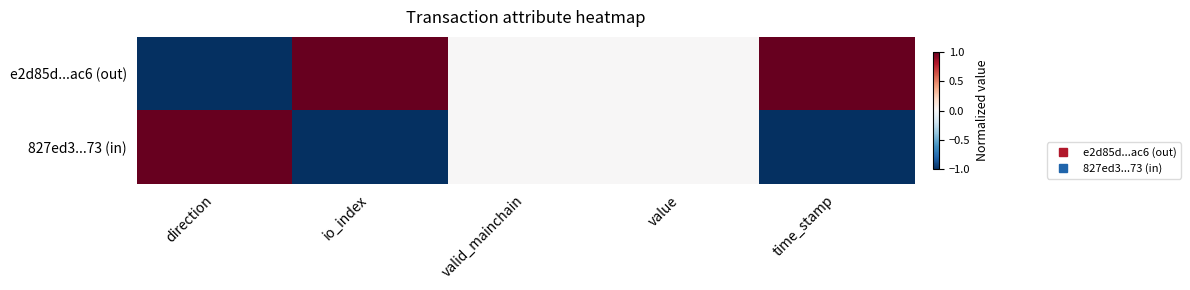

How many data points does each series have?

5